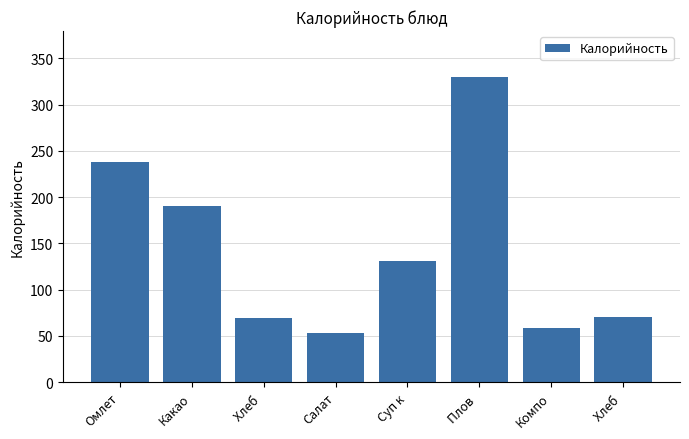

Which label corresponds to the largest value in the chart?

Плов 